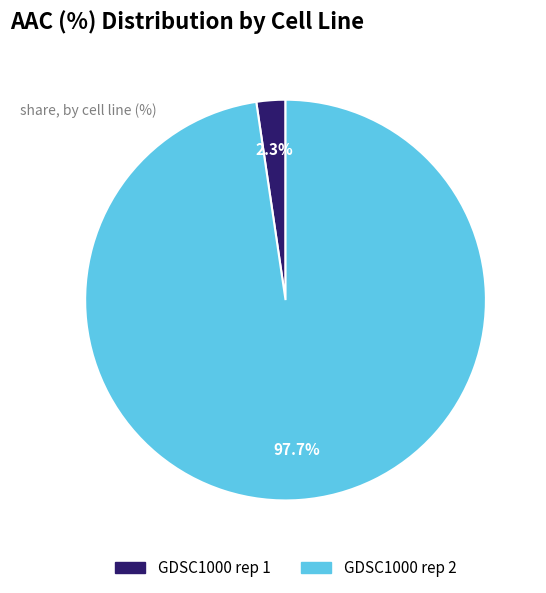

Which has a higher value, GDSC1000 rep 1 or GDSC1000 rep 2?

GDSC1000 rep 2